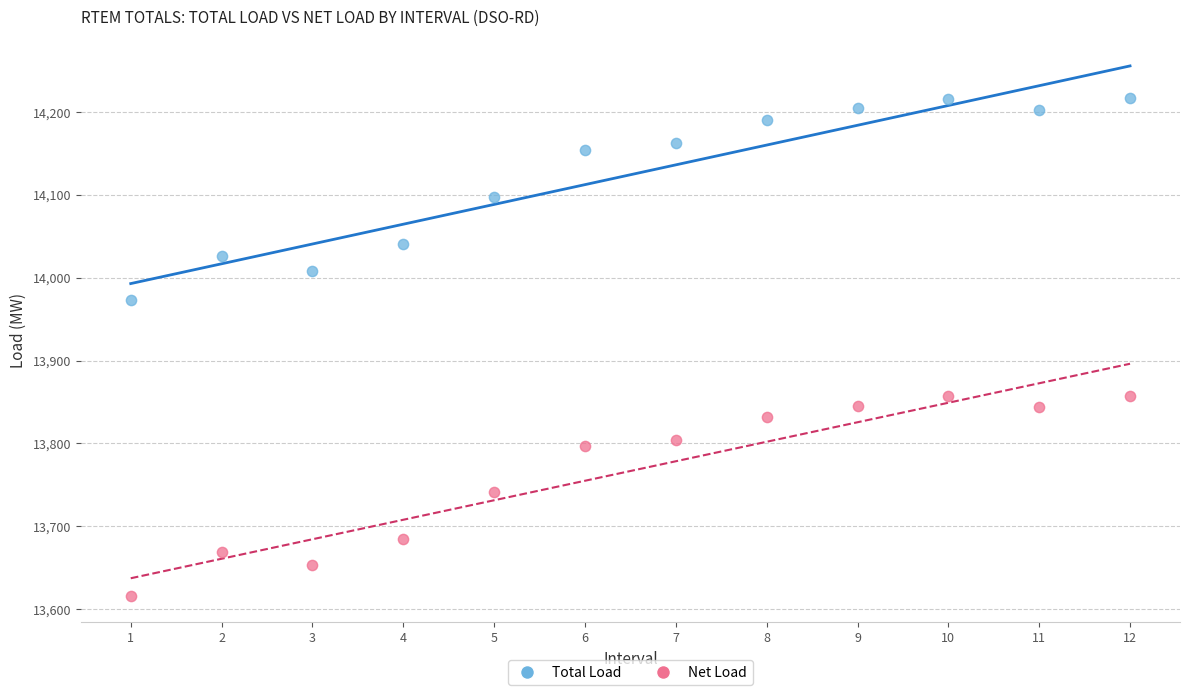

What are all the series names shown in the legend?

Total Load, Net Load